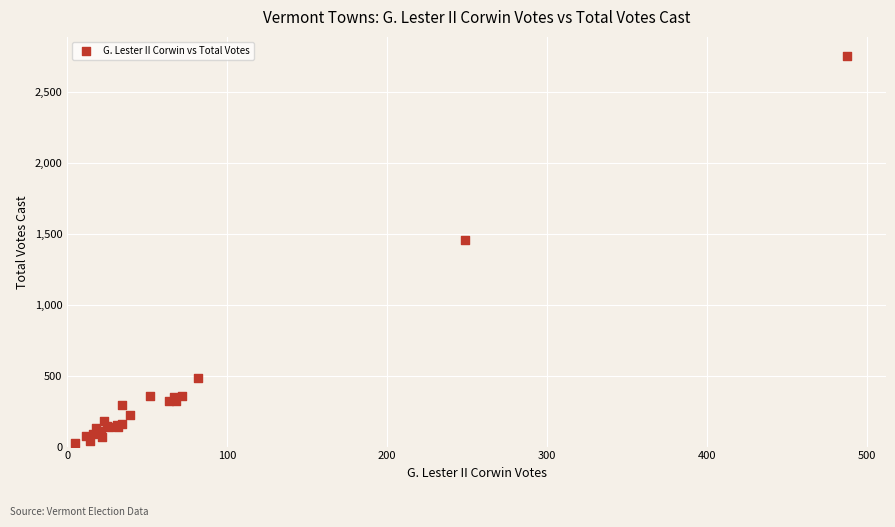

What Y value in the scatter plot is closest to 1389?

1455